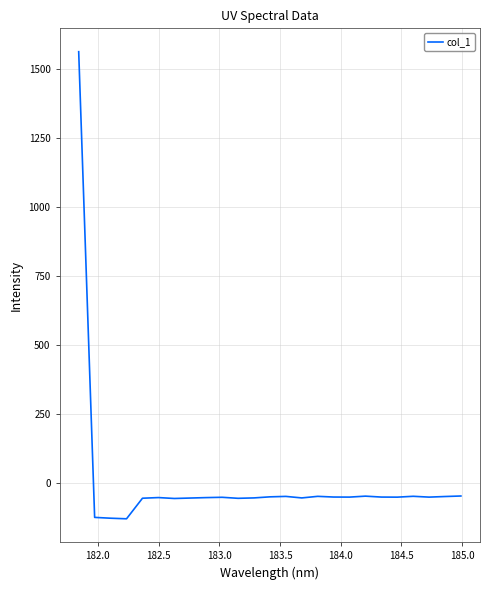

What is the difference between the maximum and minimum values?

1690.4